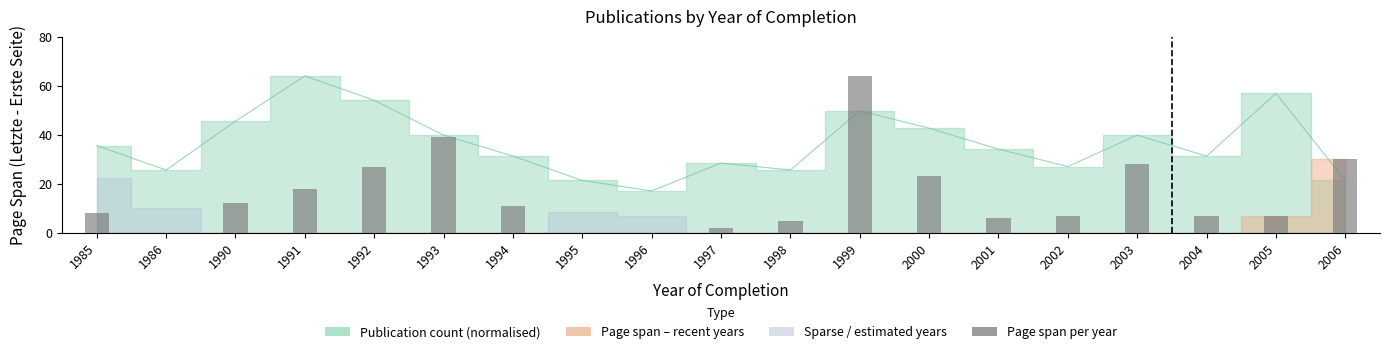

Between 2001 and 1997, which is larger?

2001